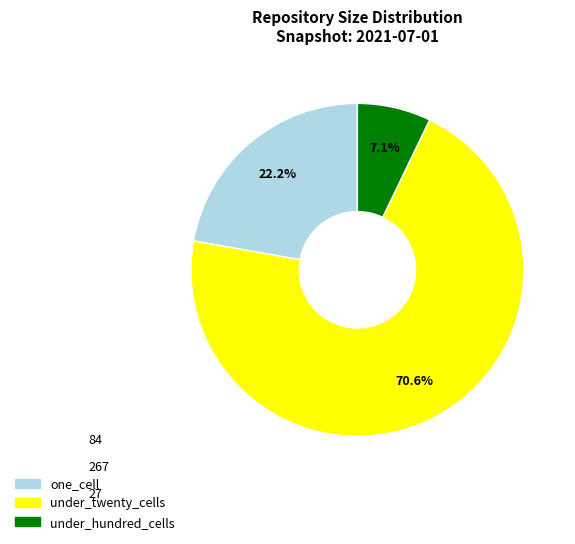

Is there any slice that represents more than half of the pie?

Yes